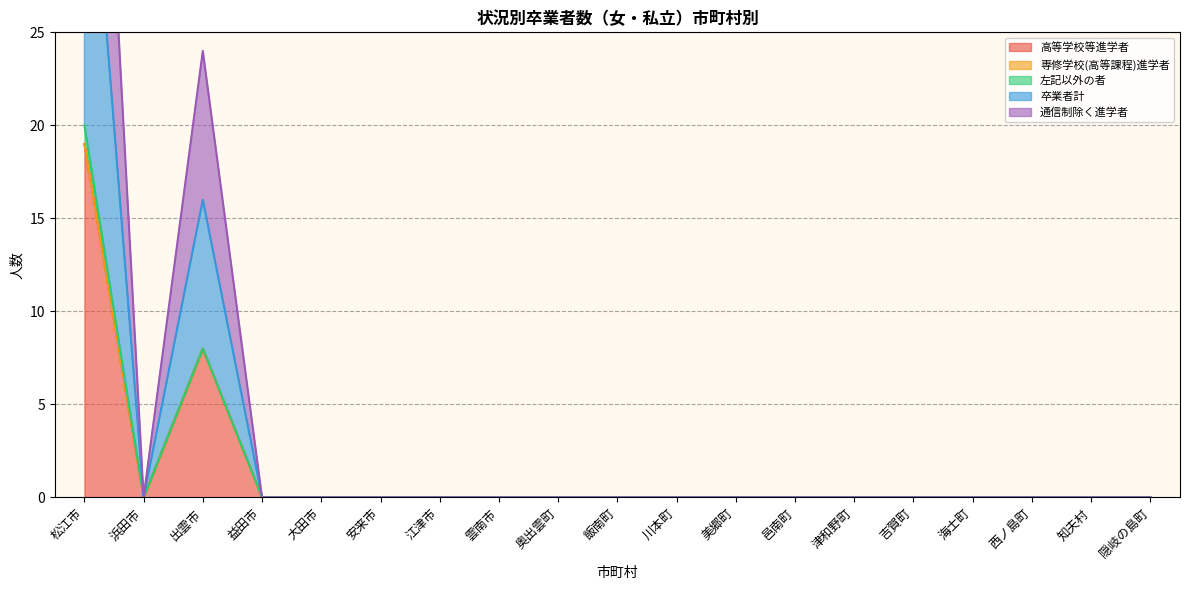

What is the highest value of the 卒業者計 series?

20